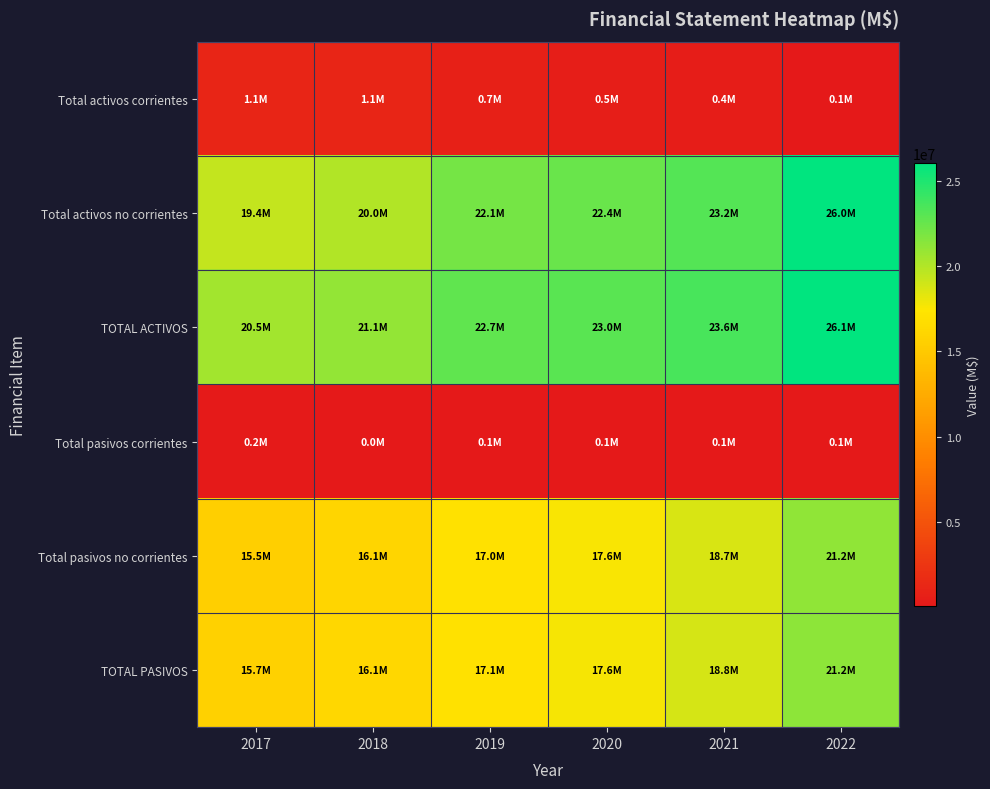

Which series has the widest spread of values?

Total activos no corrientes